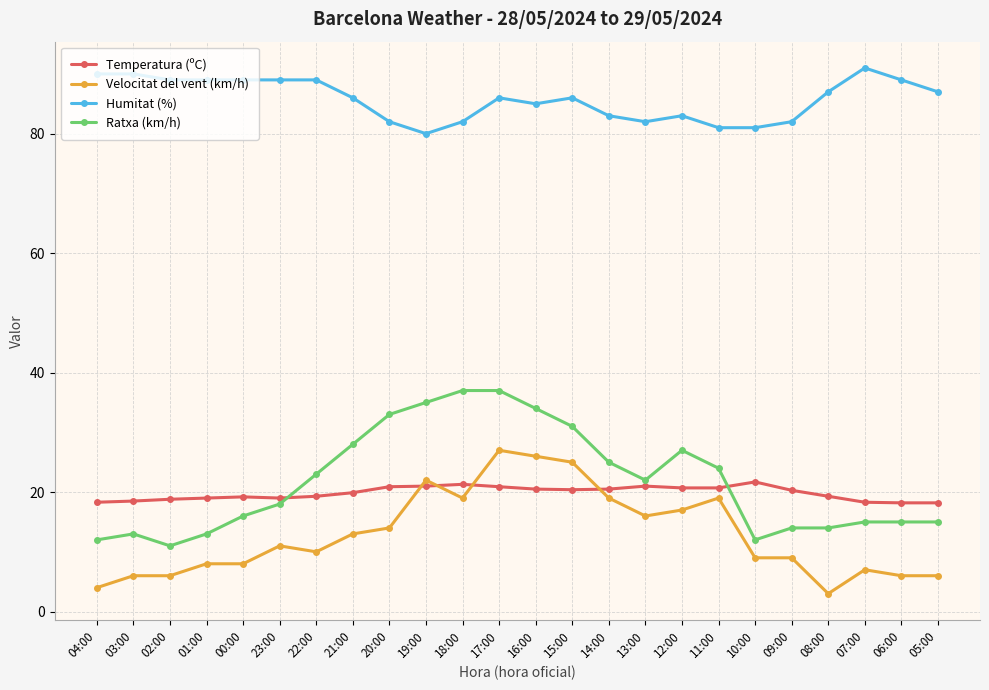

What position from the right is 22:00?

18